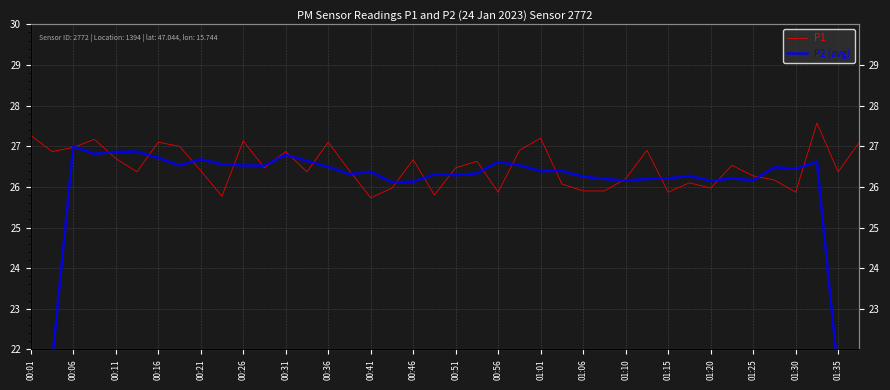

What is the highest value of the P1 series?

27.6